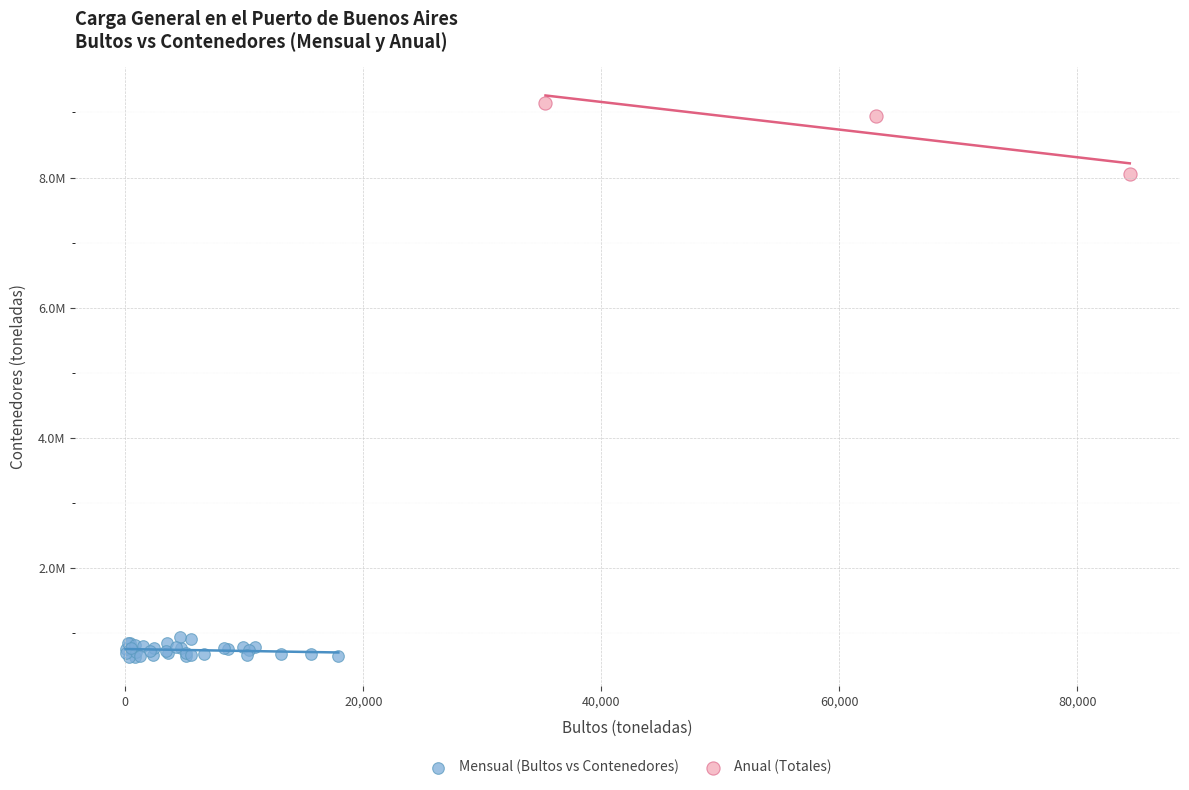

Which series has the largest Y range (max minus min)?

Anual (Totales)